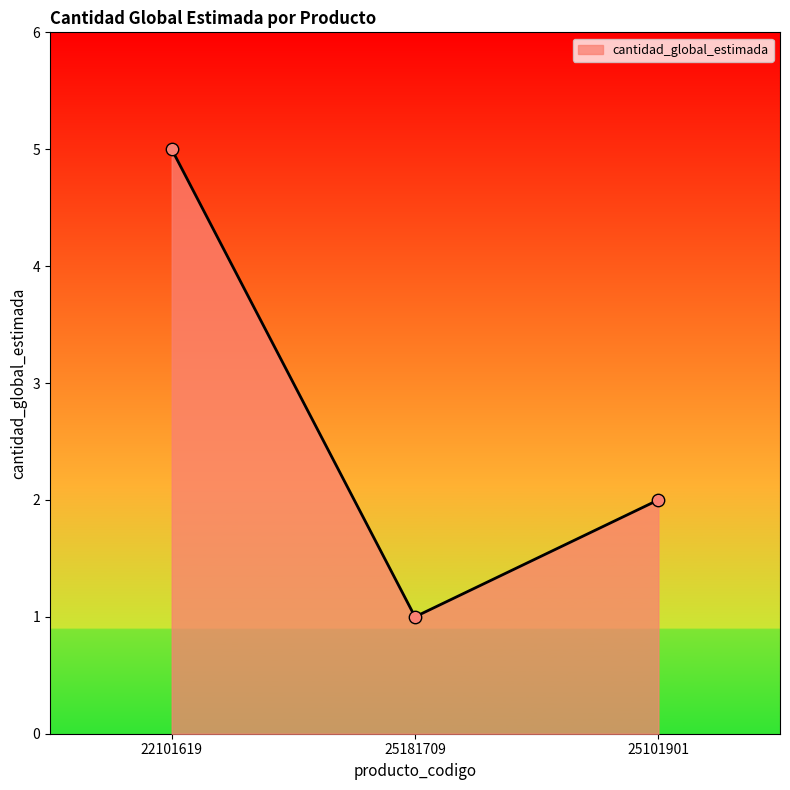

What is the change in value from 25181709 to 25101901?

+1